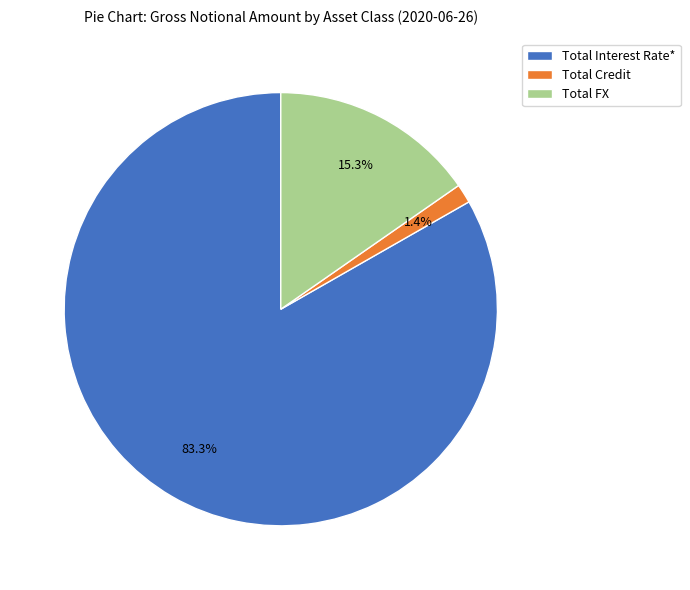

What percentage do Total Credit and Total Interest Rate* together represent?

84.7%